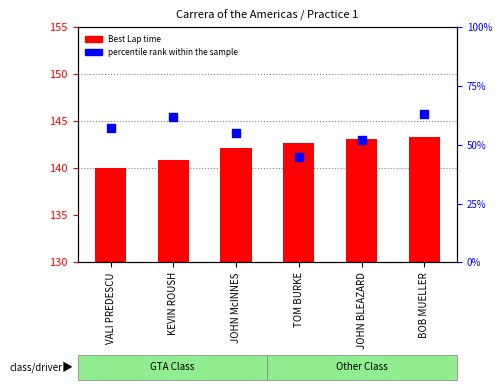

Which series has the widest spread of Y values?

percentile rank within the sample